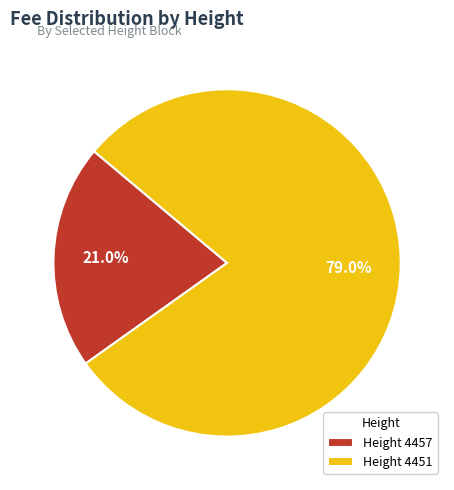

What percentage is NOT represented by Height 4457?

79.0%